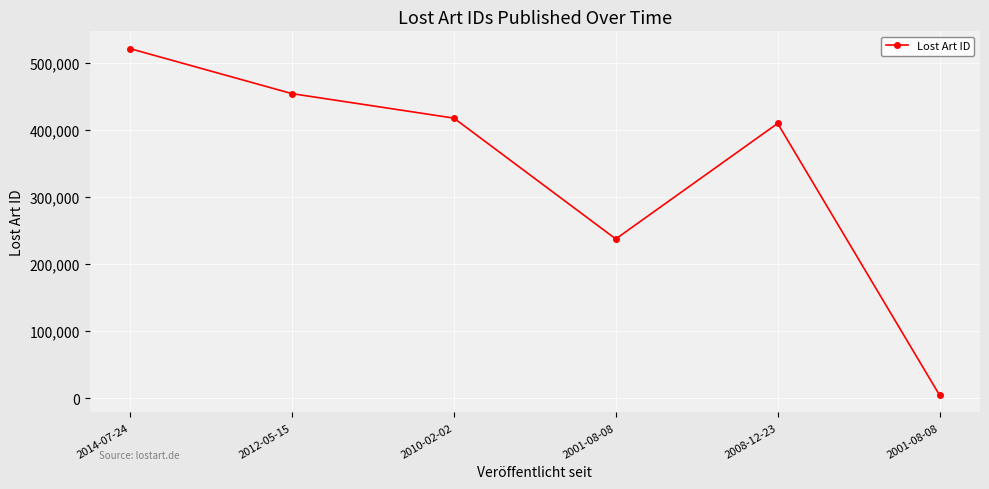

True or false: the data shows 72092 at 2001-08-08.

False